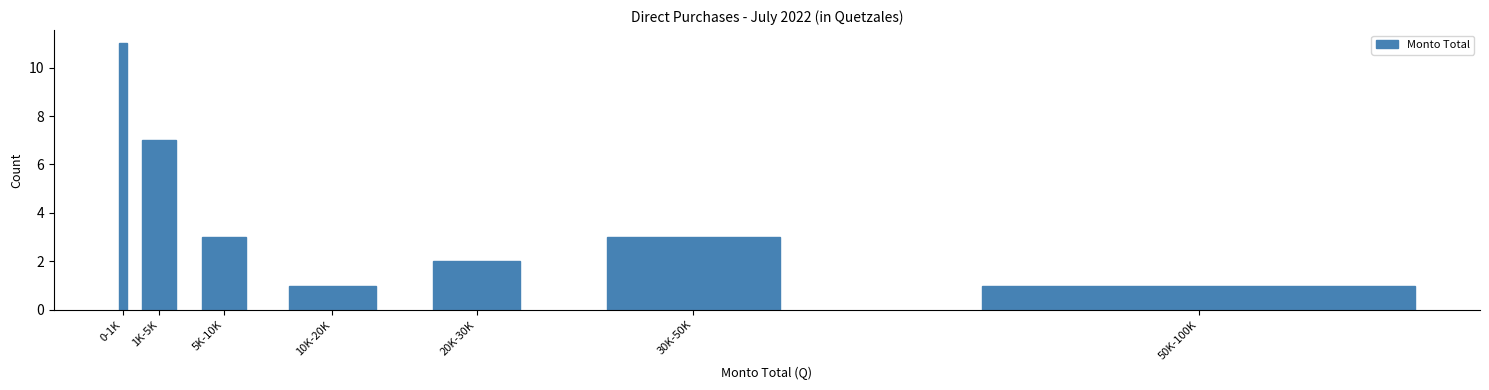

Reading left to right, extract all data points from this chart.

11	7	3	1	2	3	1